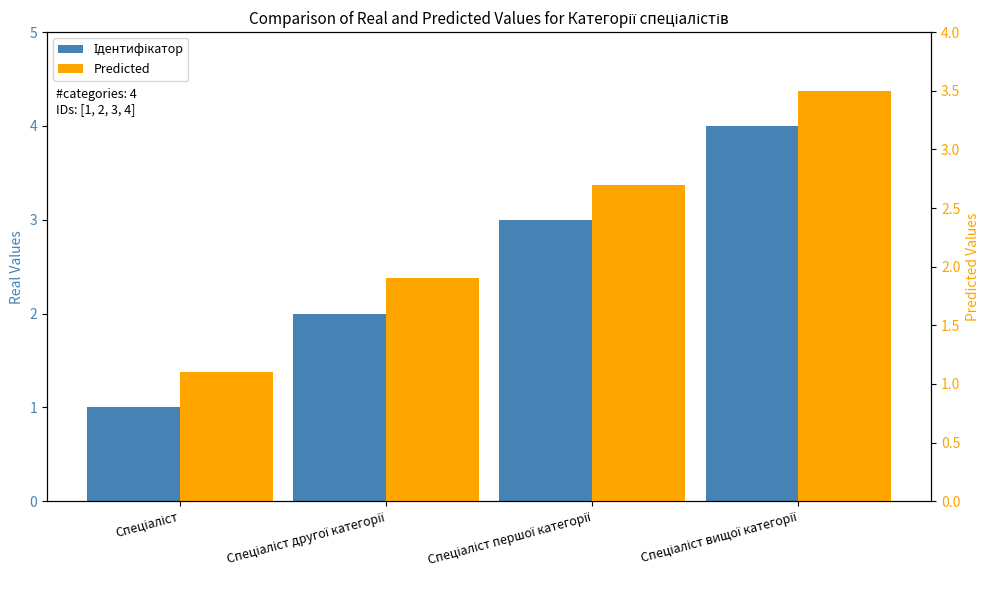

Between Спеціаліст and Спеціаліст вищої категорії, which series saw the biggest shift?

Ідентифікатор